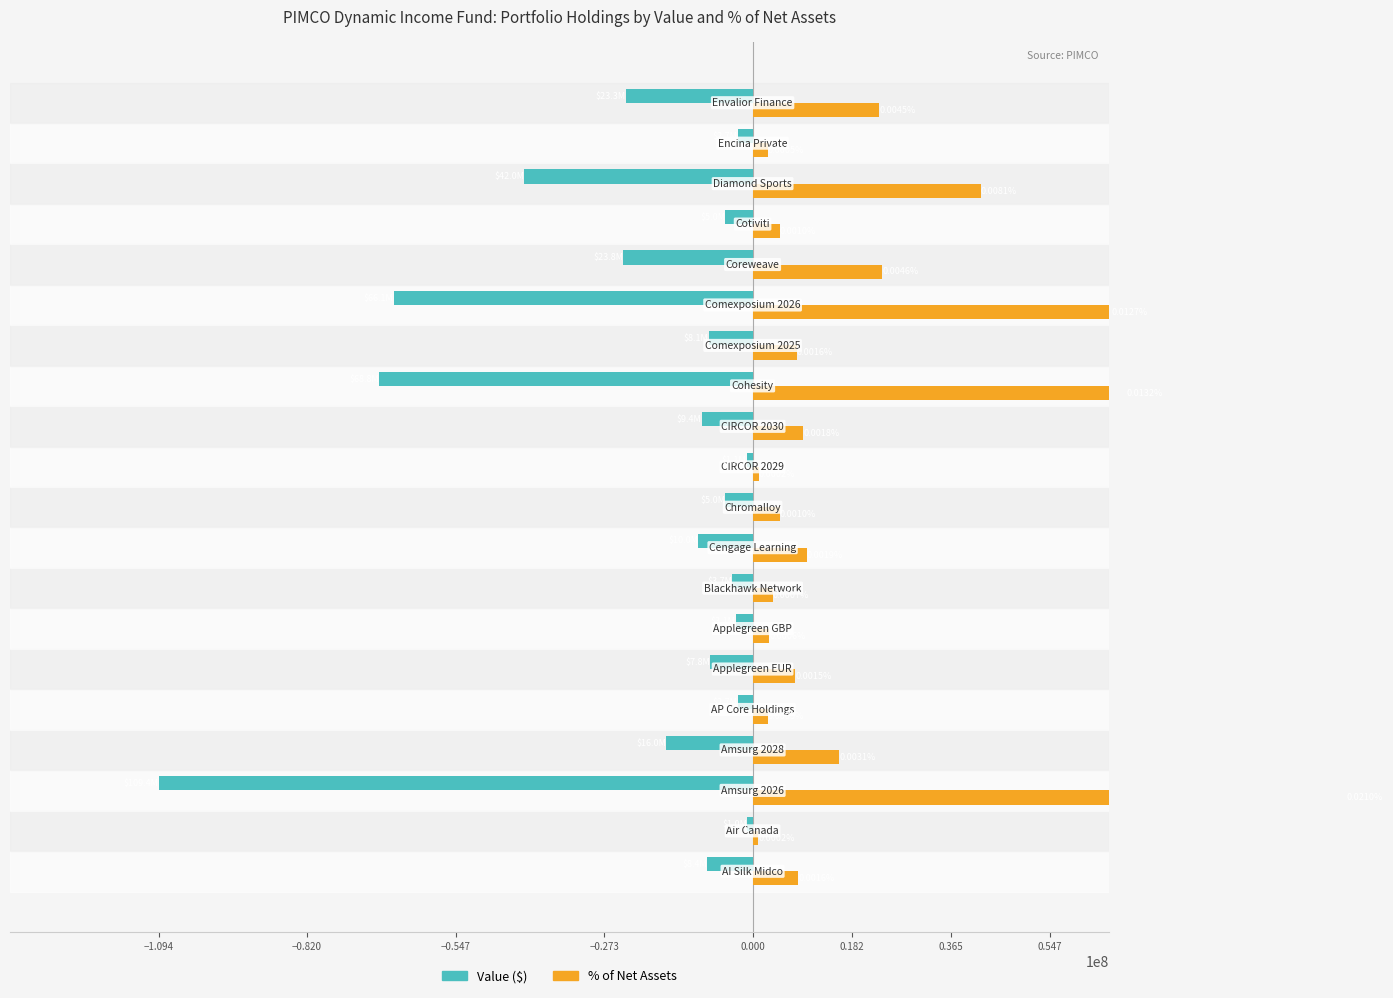

What is the difference between the maximum and minimum values in the % of Net Assets series?

108338288.3